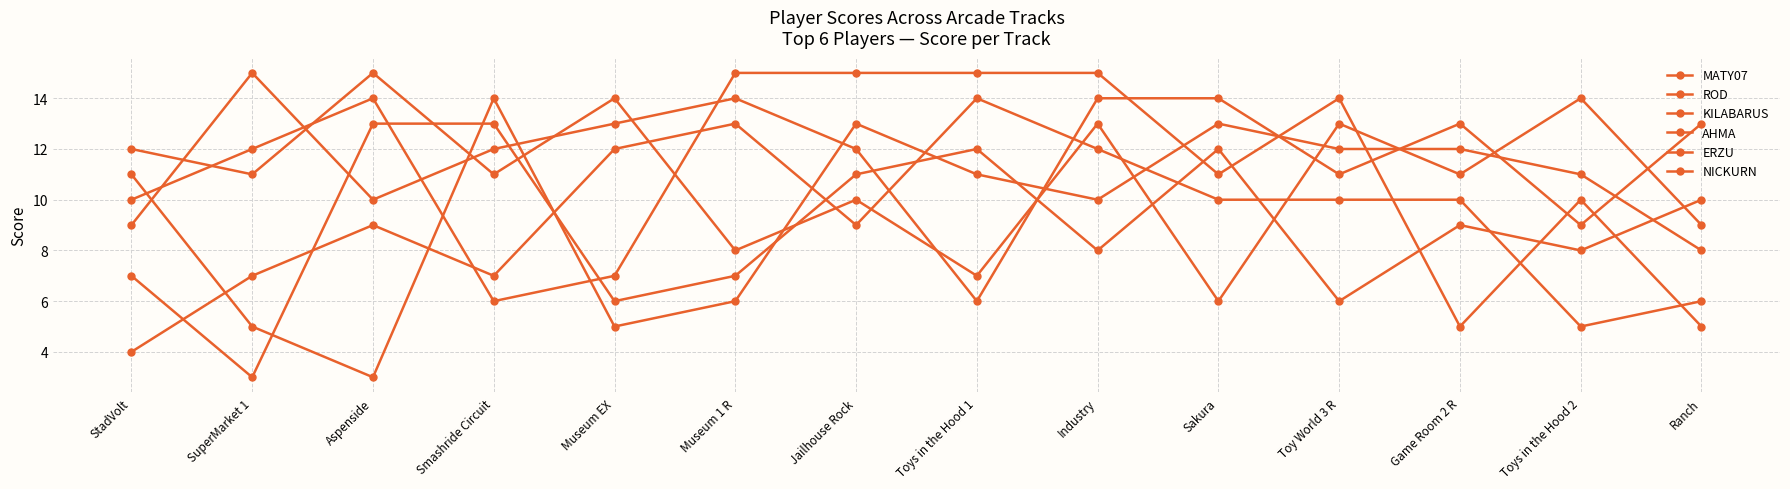

True or false: ERZU and NICKURN cross at least once.

True